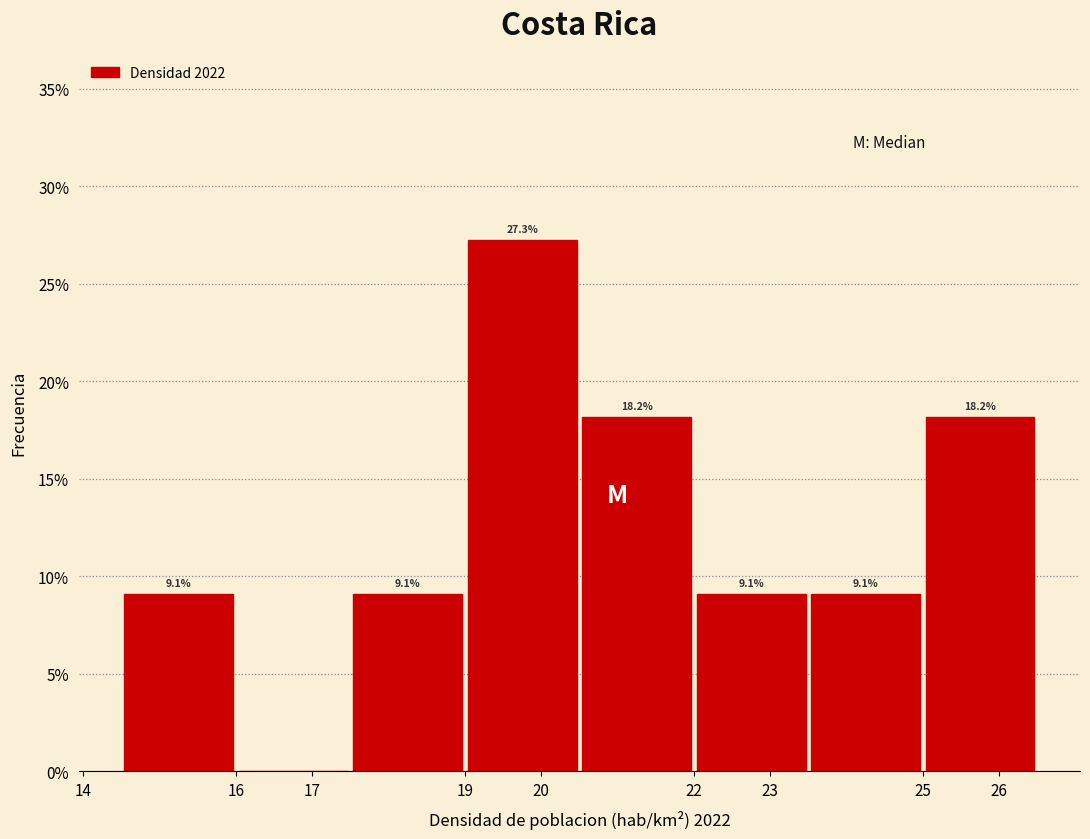

Which range on the x-axis has the tallest bar?

19.0 to 20.5